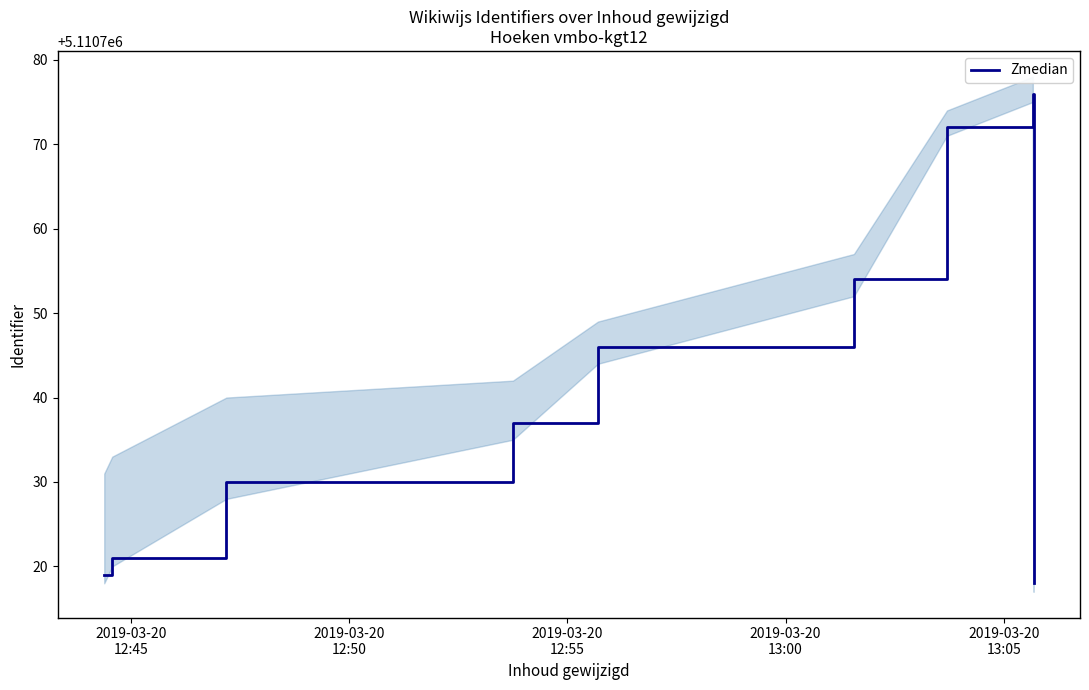

What is the difference between the maximum and minimum values?

58